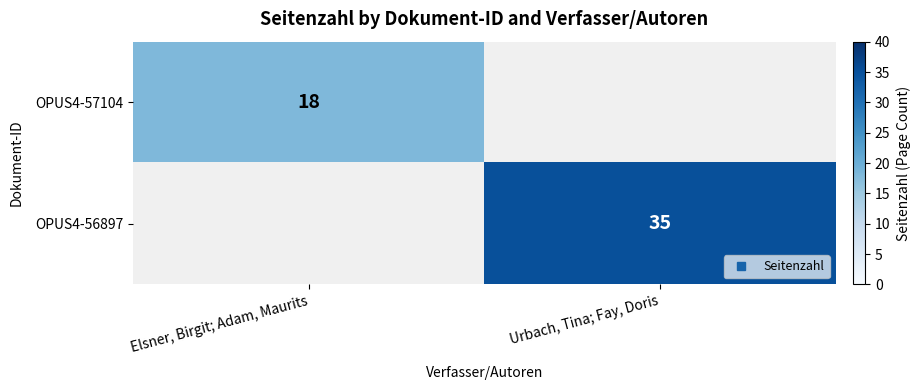

The value of OPUS4-57104 at Urbach, Tina; Fay, Doris is -13. True or false?

False